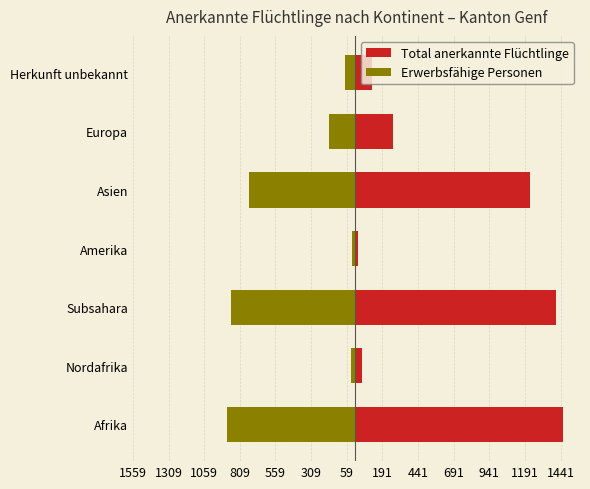

Count the number of categories in the chart.

7